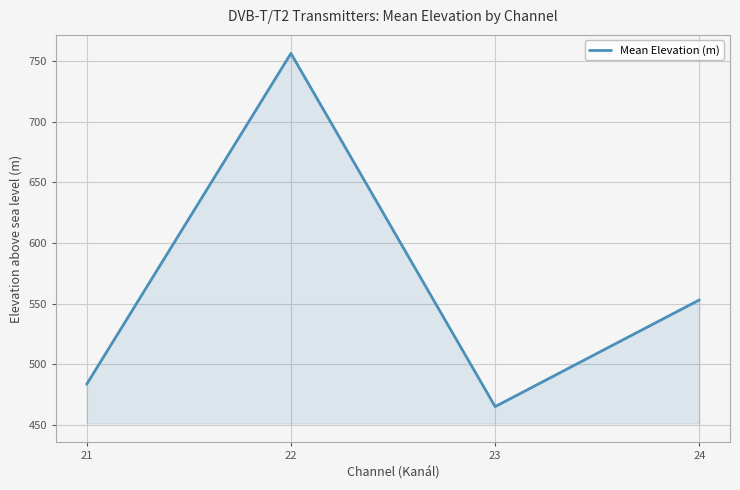

How many lines are shown in the chart?

1